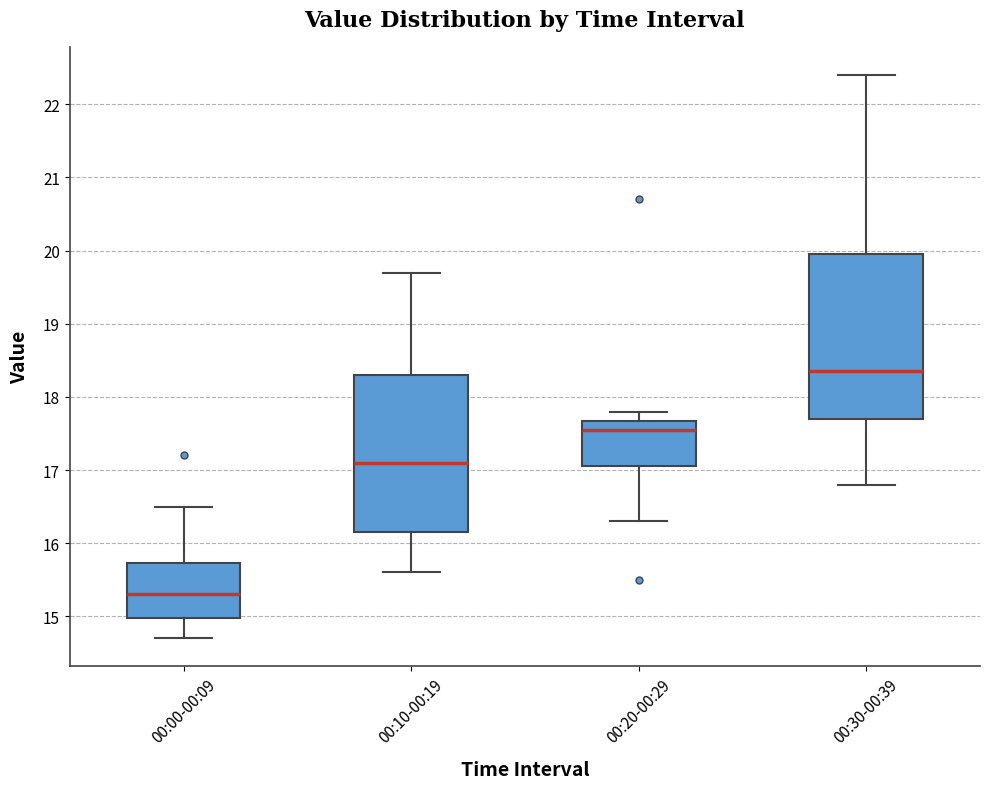

Comparing the boxes themselves (not the whiskers), which one is the tallest?

00:30-00:39